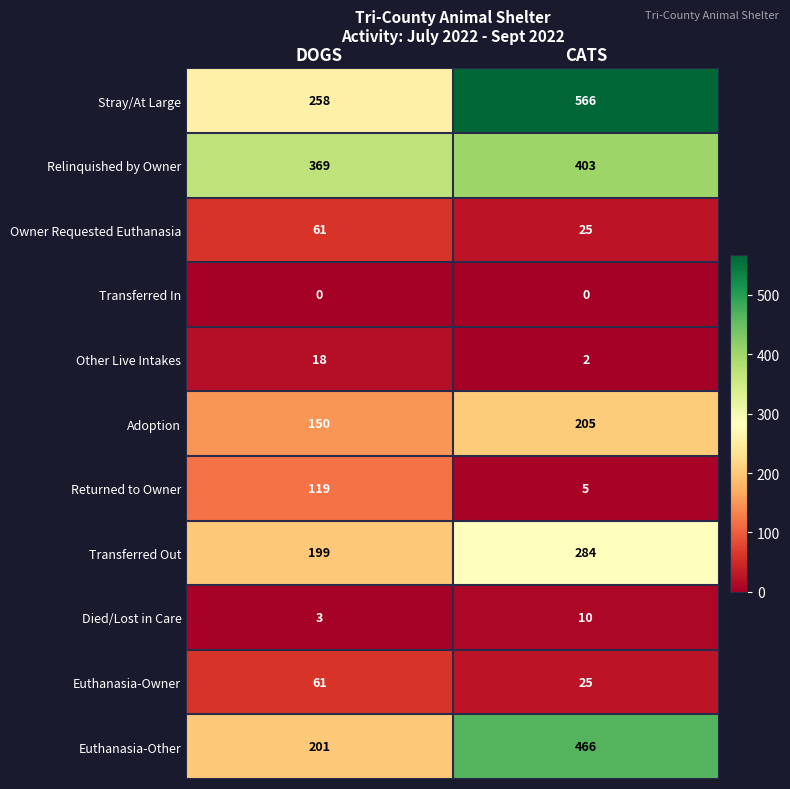

What is the average value of the Owner Requested Euthanasia series?

43